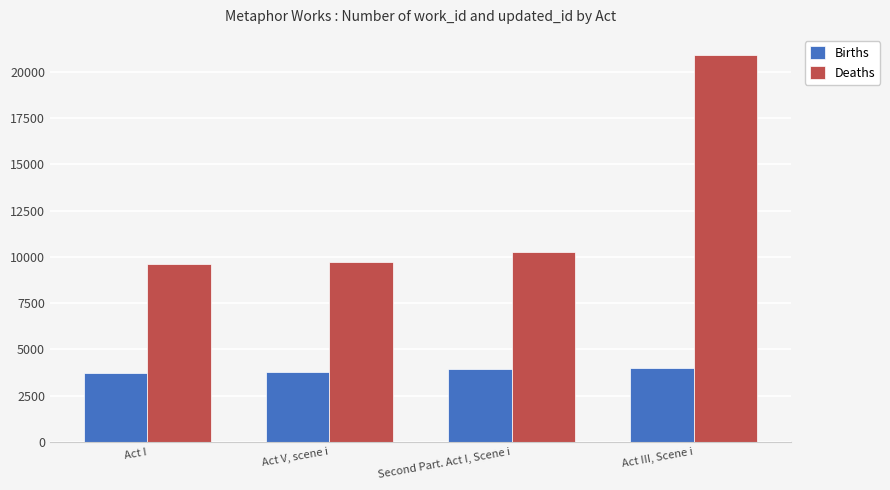

At Act I, list the series in order from largest to smallest.

Deaths, Births